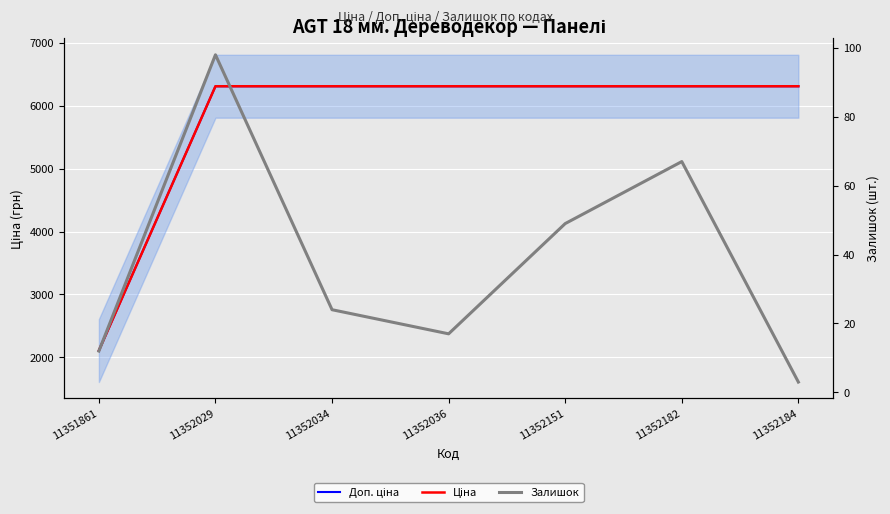

What is the difference between the maximum and minimum values in the Залишок series?

95.0